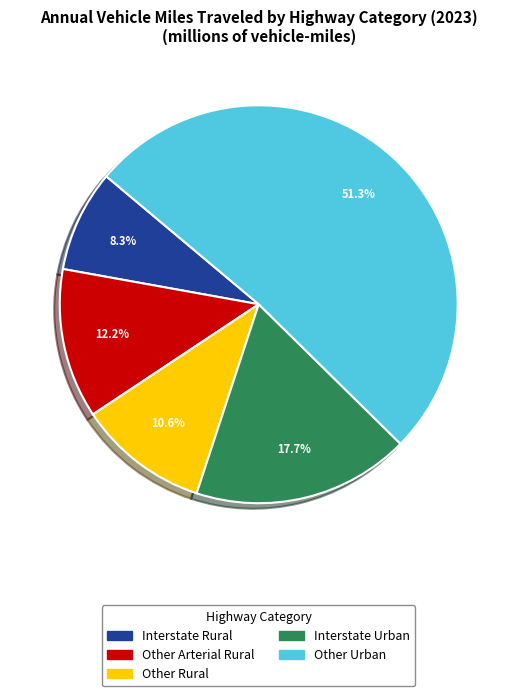

To the nearest percent, what percentage of the pie is Interstate Urban?

18%